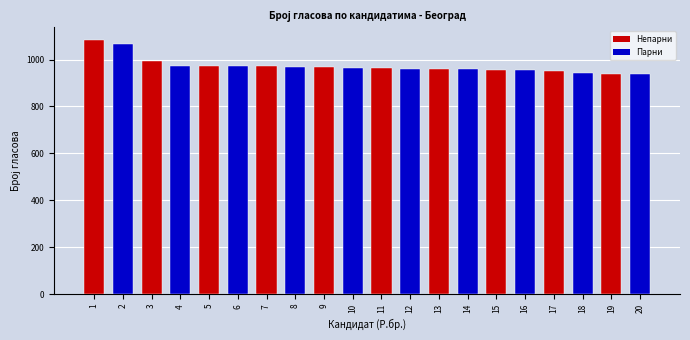

The Број гласова series shows 958 at 14. True or false?

True